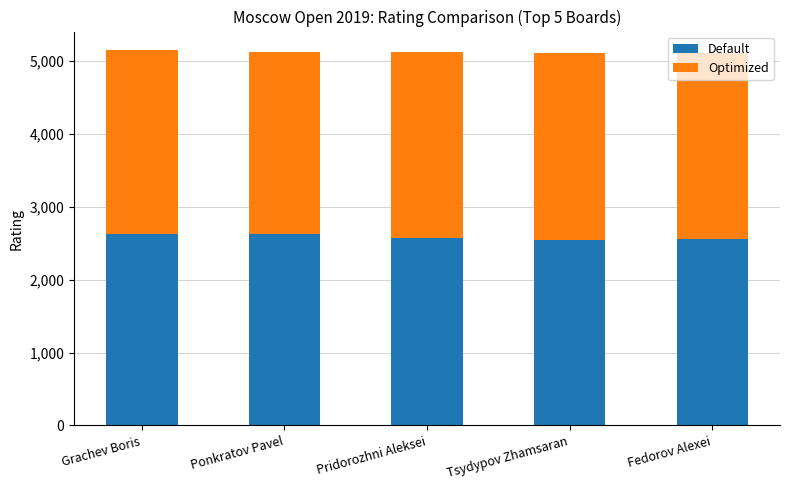

What is the lowest value of the Default series?

2545